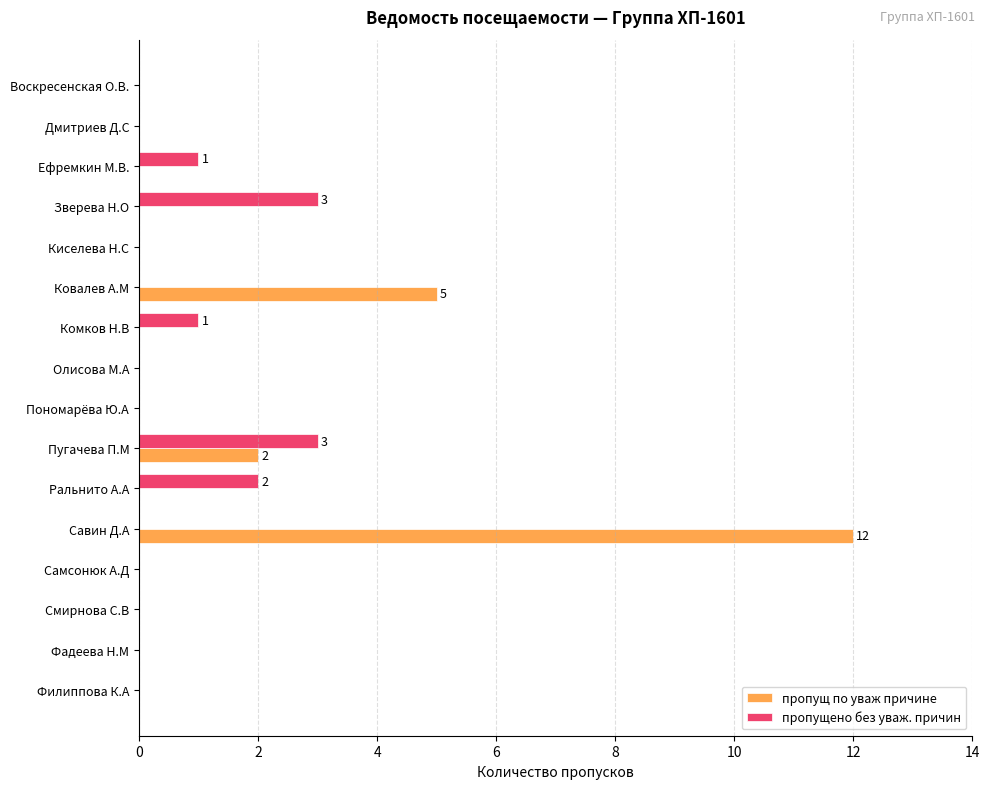

How many data points does each series have?

16